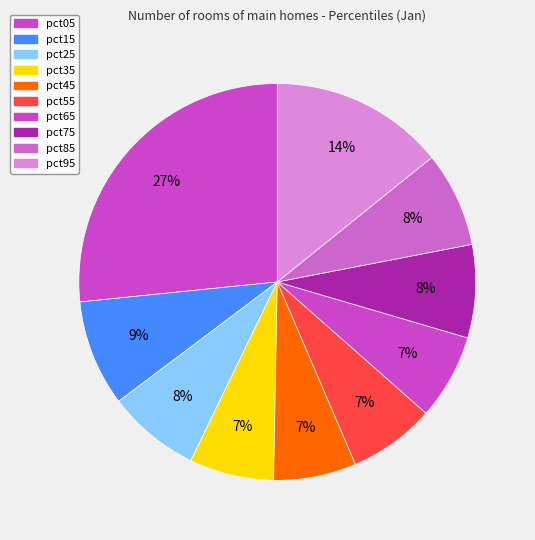

To the nearest percent, what is the difference between the largest and smallest slice percentages?

20%